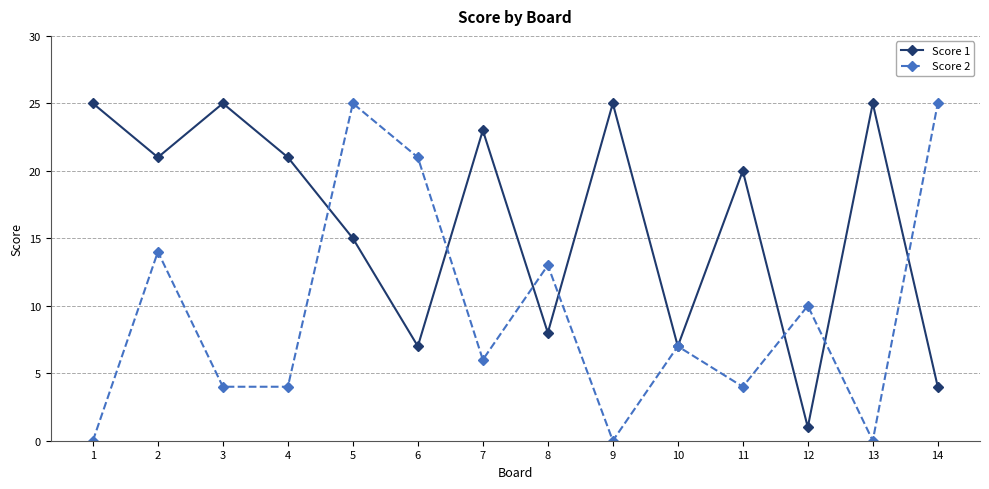

The value of Score 2 at 13 is 0. True or false?

True